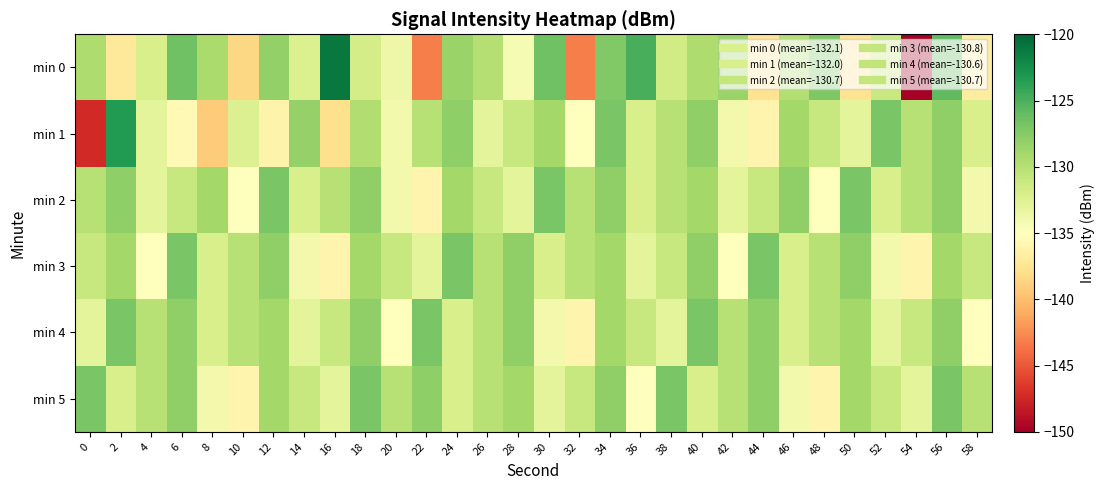

Between 20 and 22, which series saw the biggest shift?

min 0